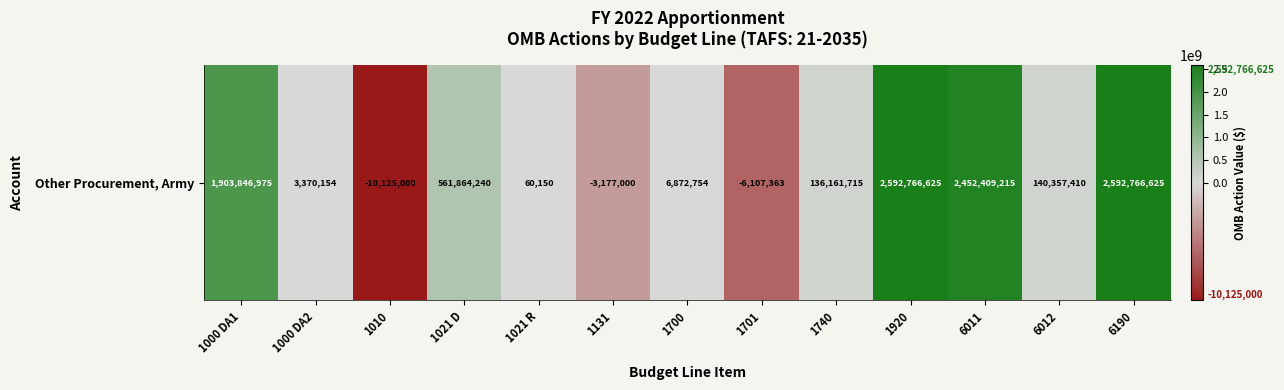

What is the greatest value displayed?

2592766625